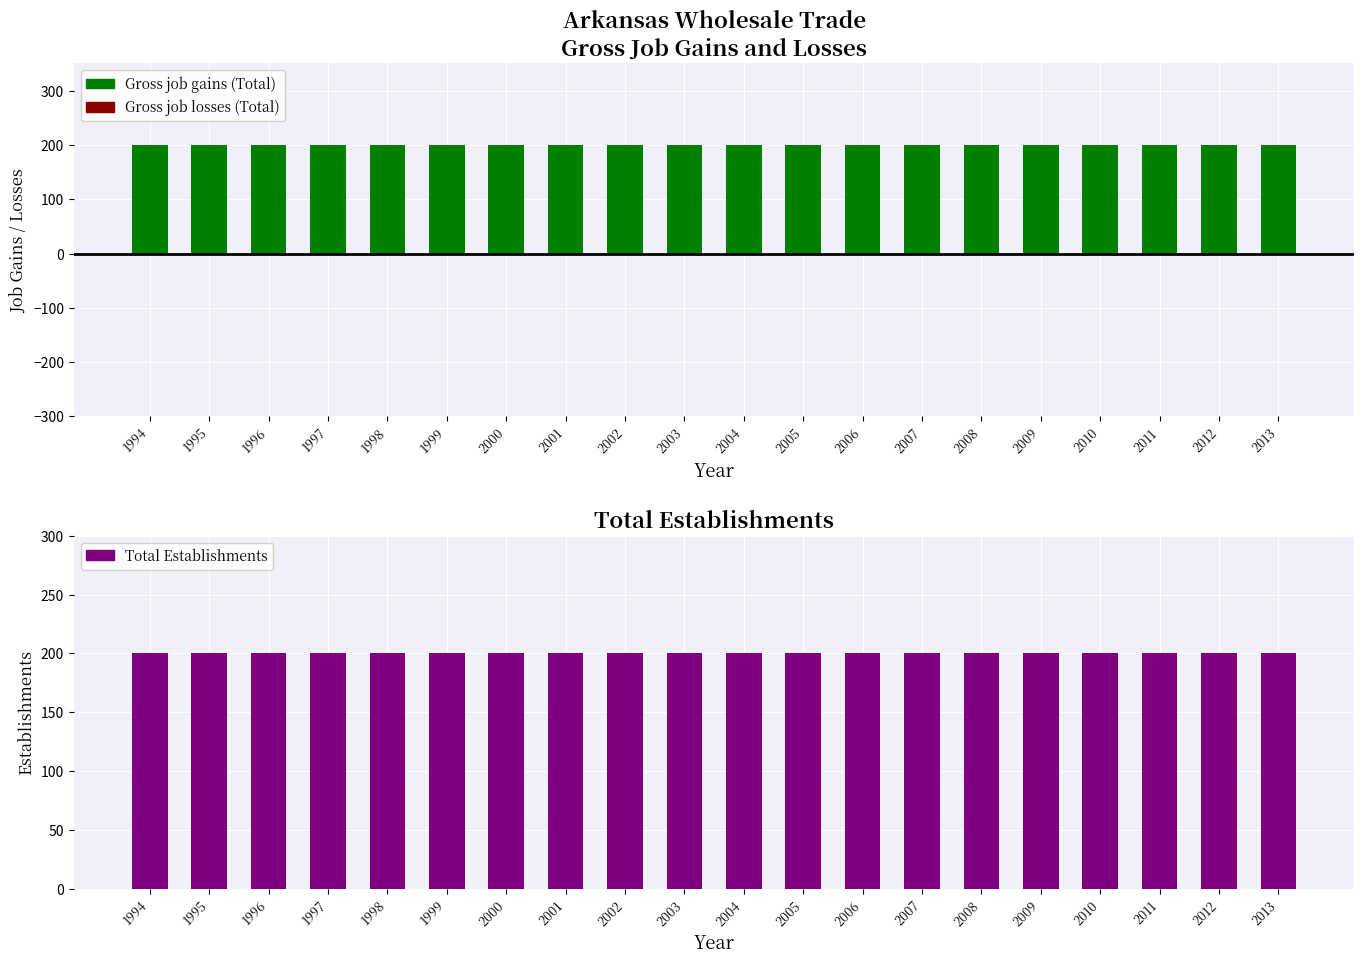

True or false: Gross job losses (Total) has a value of 0 at 1994.

True